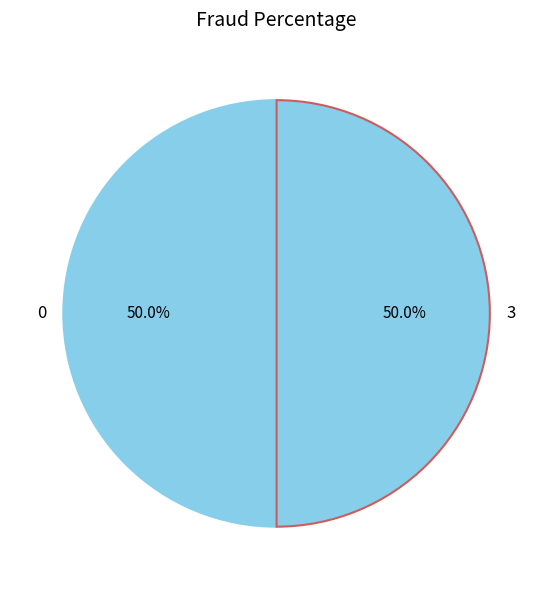

Approximately how many times larger is the value at 0 compared to 3?

1.0